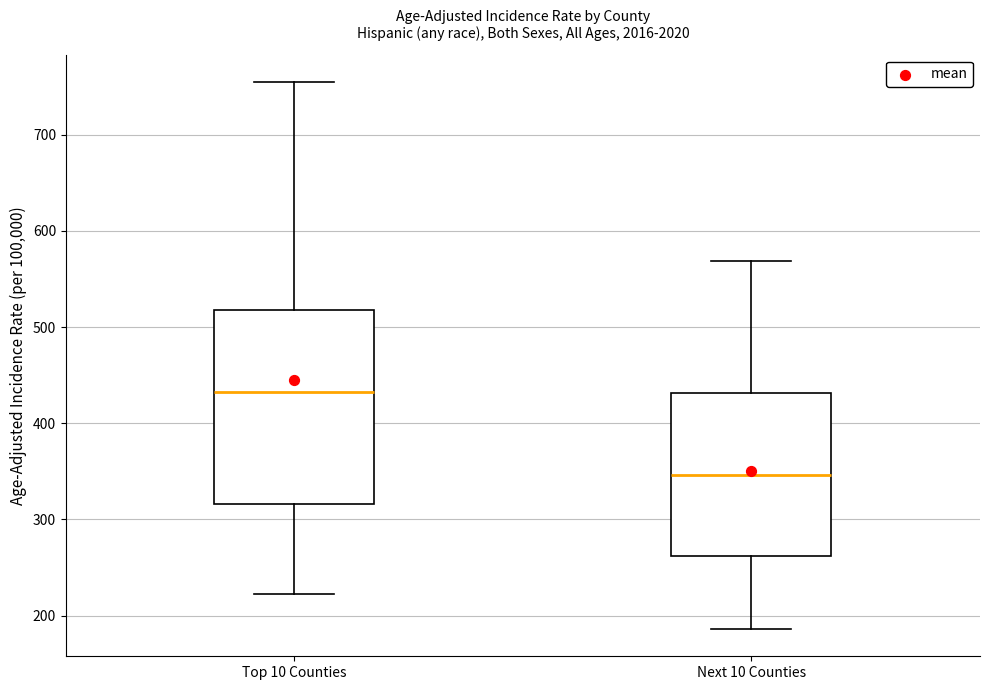

Reading left to right, read every box against the y-axis: the position of its median line, the range the box covers, and the ends of its whiskers. The values are not printed on the chart, so give them approximately, as read against the axis.

Top 10 Counties: median 430, box 320 to 520, whiskers 220 to 750
Next 10 Counties: median 350, box 260 to 430, whiskers 190 to 570